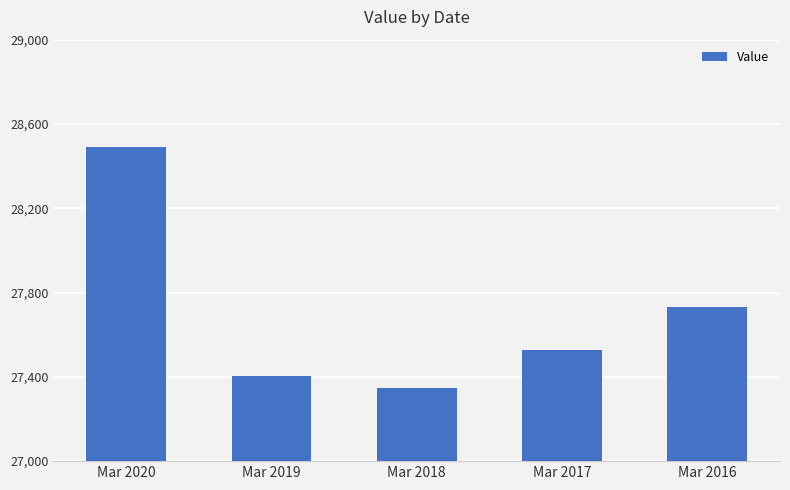

What is the ratio of the value at Mar 2016 to the value at Mar 2017?

1.0